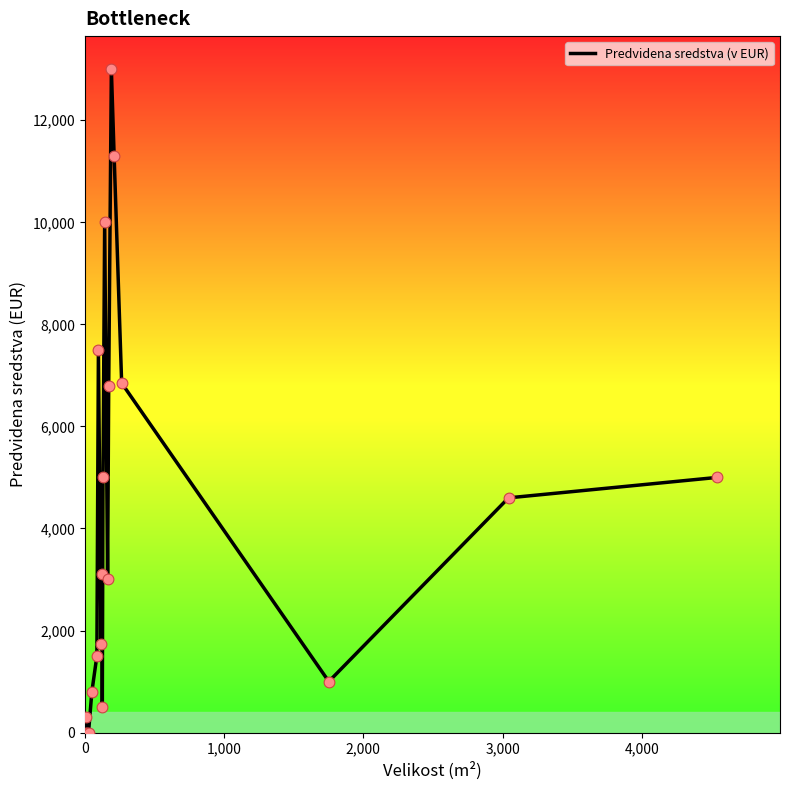

What is the difference between the maximum and minimum values?

13000